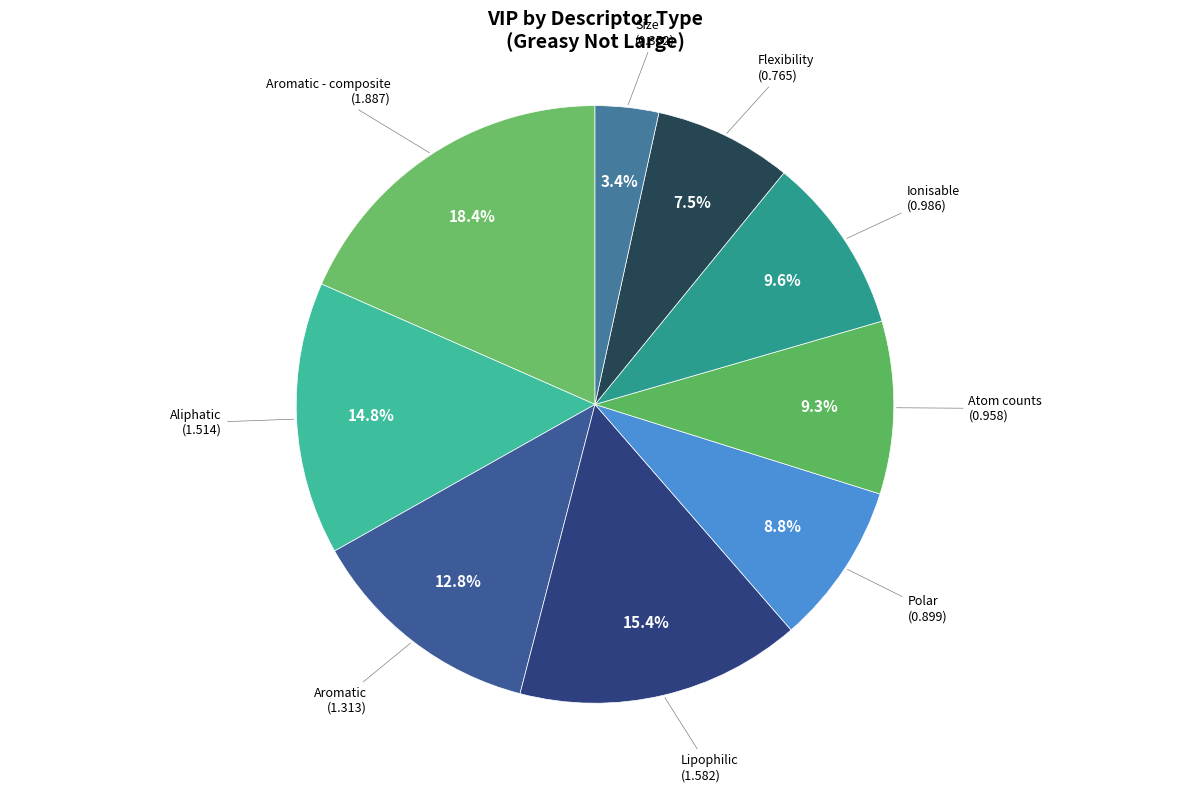

How many segments does this pie chart have?

9